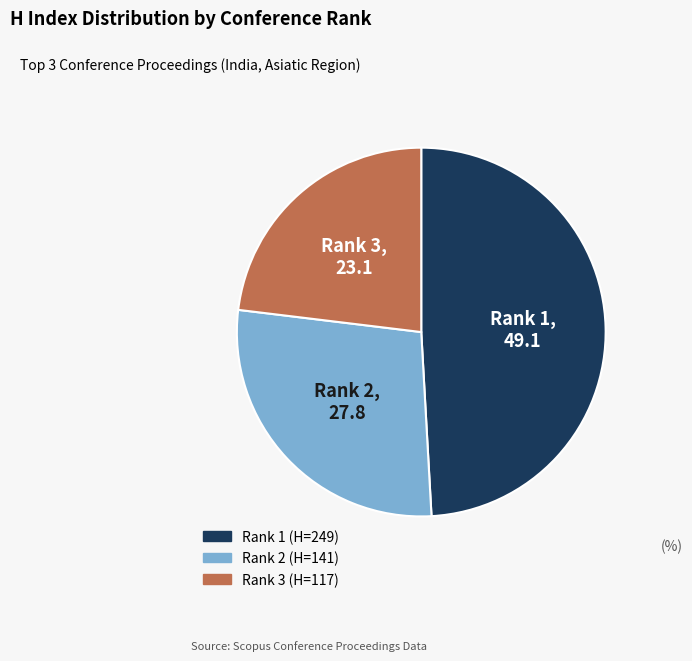

Is there any slice that represents more than half of the pie?

No